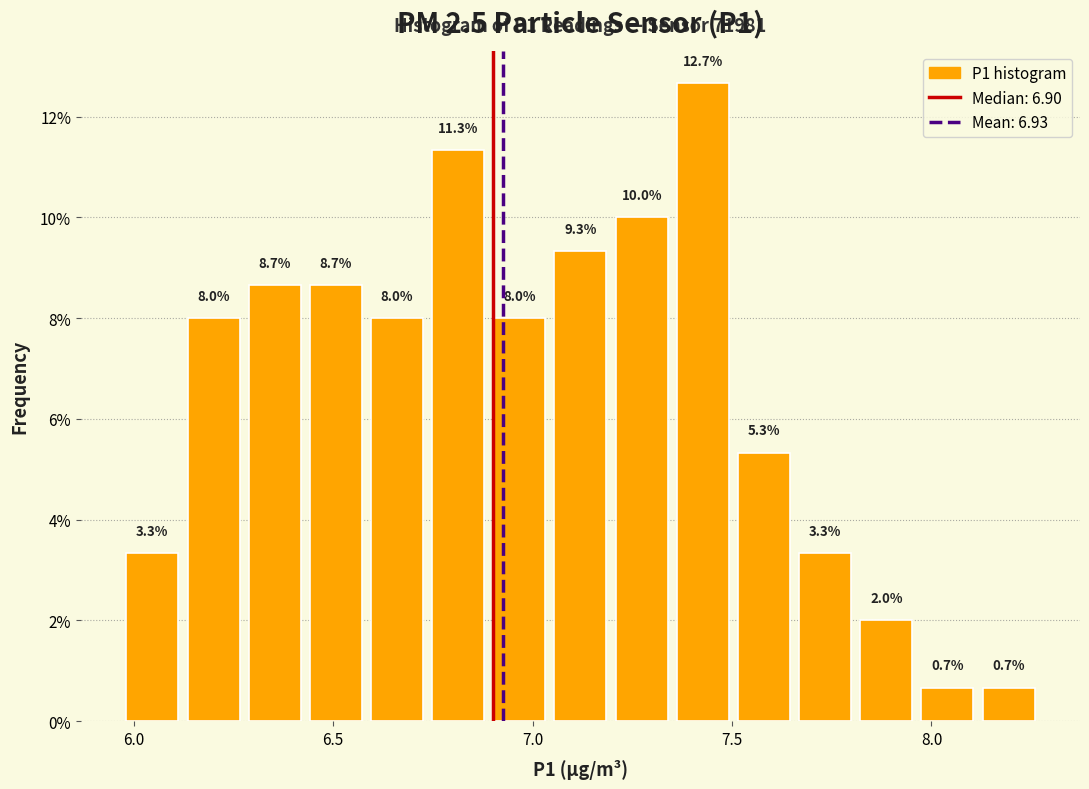

Around what value on the x-axis is the tallest bar? Give the approximate position of its centre, as read against the axis.

7.45